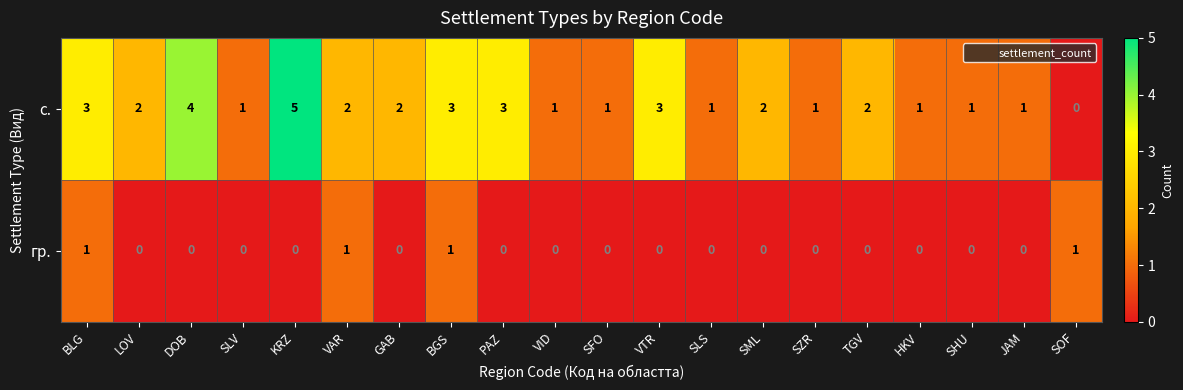

List the series in order of their peak value, highest first.

с., гр.